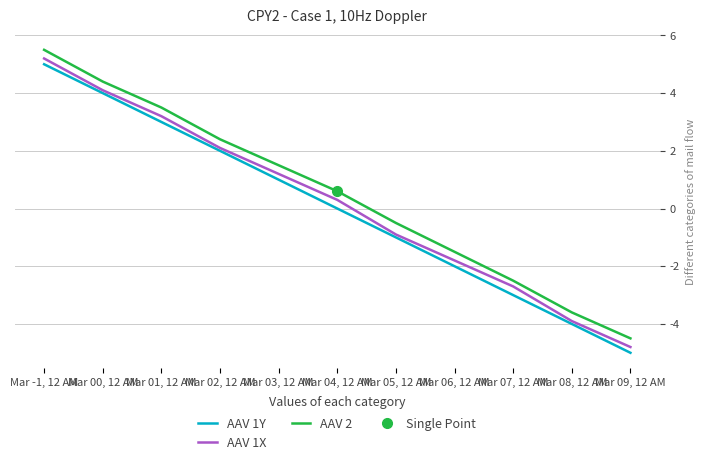

Which series has the widest spread of values?

AAV 1Y